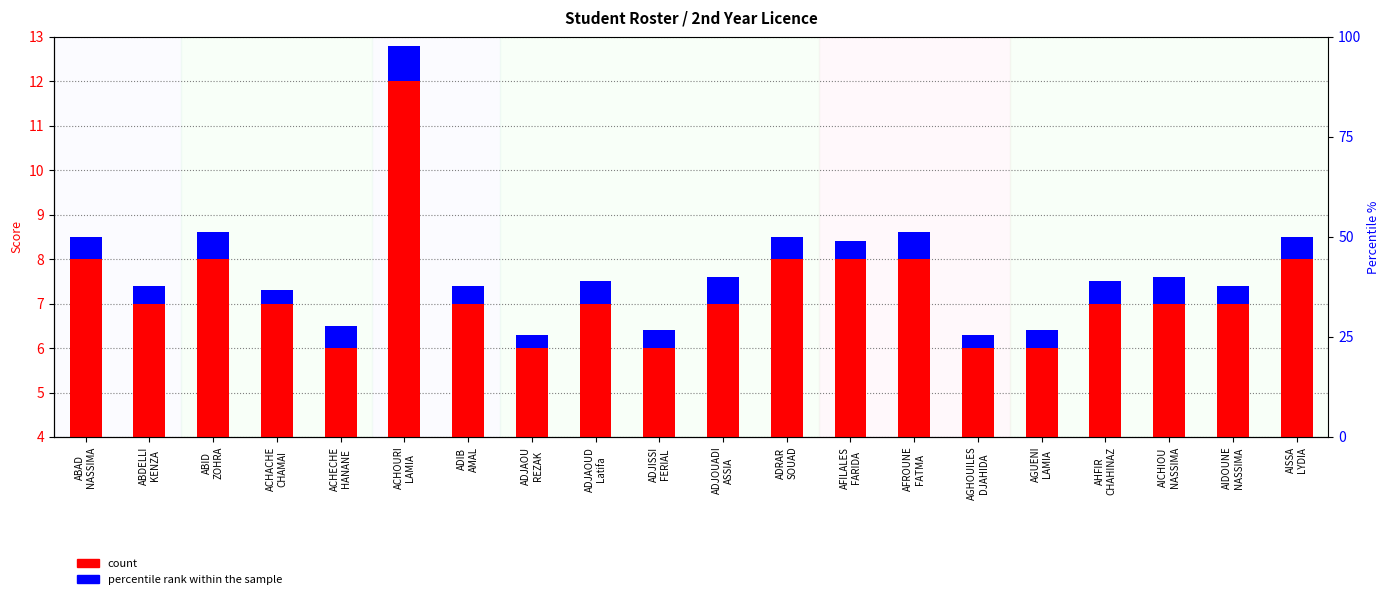

The percentile rank within the sample series shows 0.7 at ACHECHE
HANANE. True or false?

False